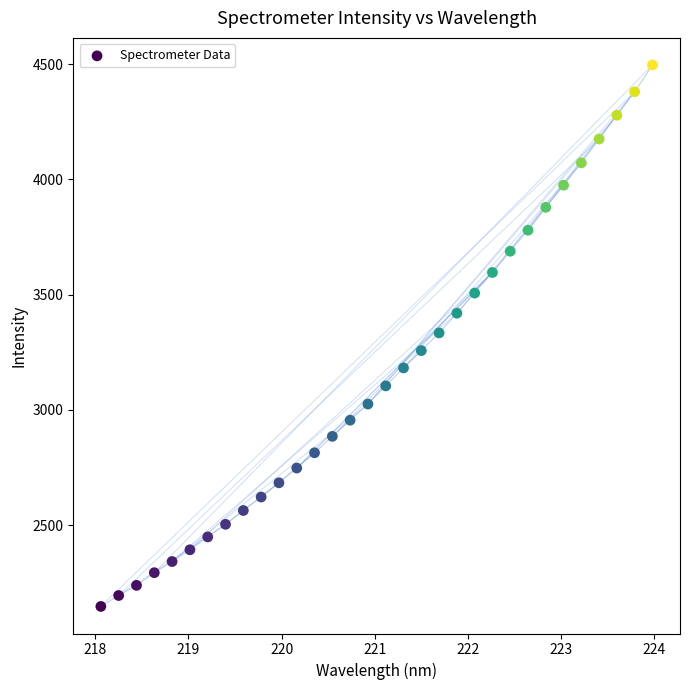

What is the range of Y values (max minus min)?

2348.1